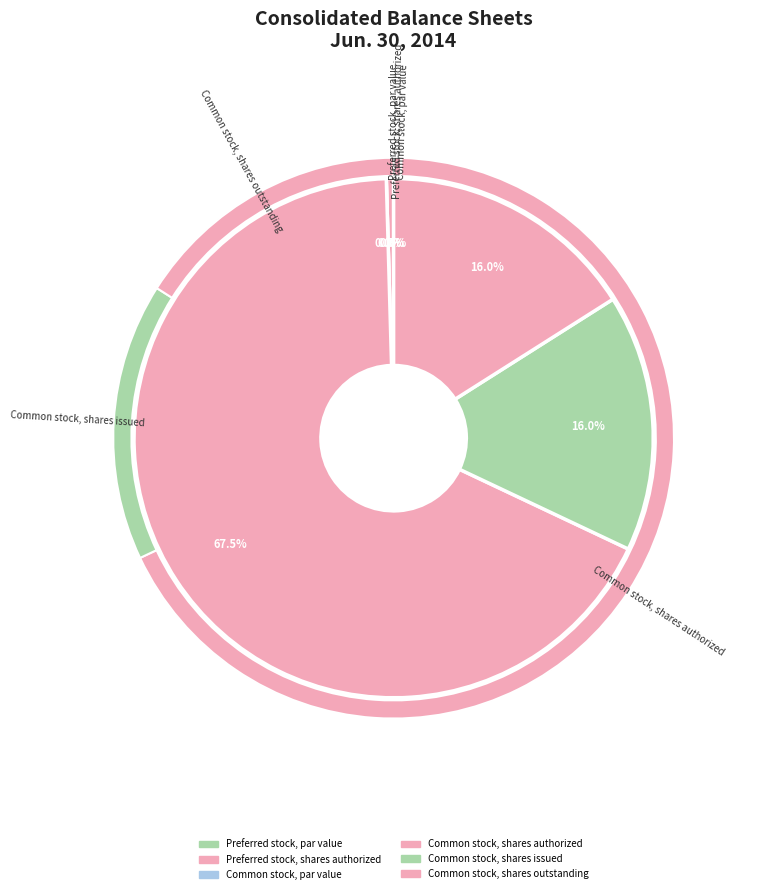

Does Common stock, shares authorized account for over 50% of the chart?

Yes